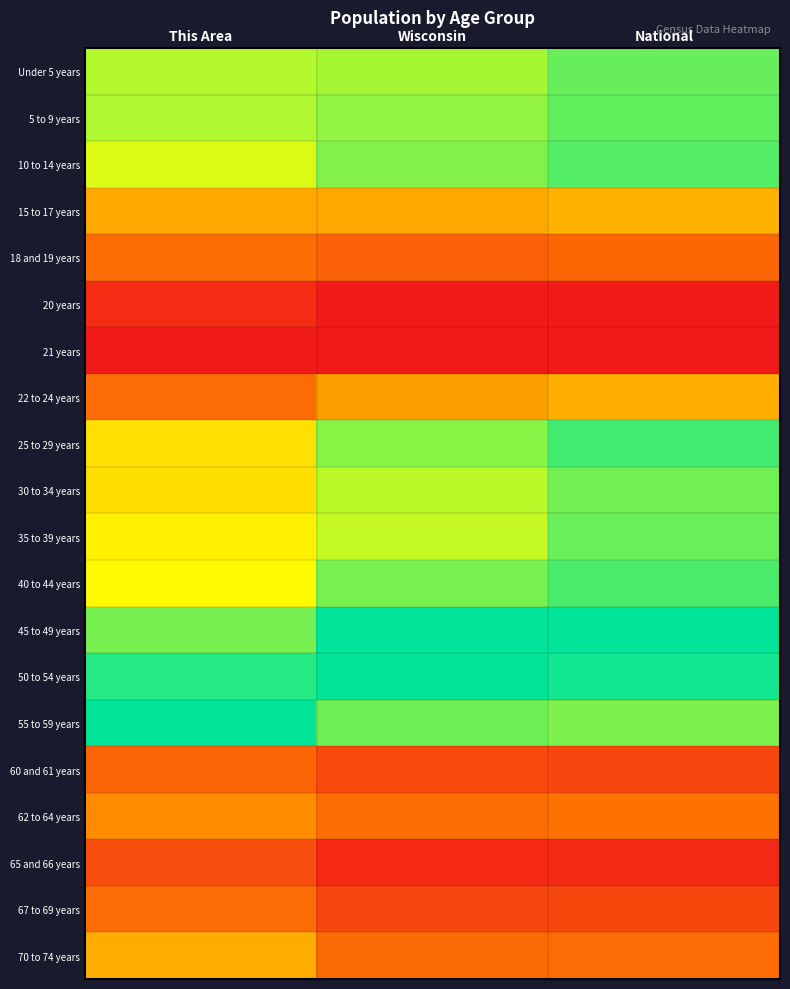

Reading left to right, extract all data points from this chart.

Under 5 years: This Area=0.8	Wisconsin=0.8	National=0.9
5 to 9 years: This Area=0.8	Wisconsin=0.8	National=0.9
10 to 14 years: This Area=0.7	Wisconsin=0.8	National=0.9
15 to 17 years: This Area=0.4	Wisconsin=0.4	National=0.5
18 and 19 years: This Area=0.3	Wisconsin=0.2	National=0.3
20 years: This Area=0.1	Wisconsin=0.0	National=0.0
21 years: This Area=0.0	Wisconsin=0.0	National=0.0
22 to 24 years: This Area=0.3	Wisconsin=0.4	National=0.5
25 to 29 years: This Area=0.6	Wisconsin=0.8	National=0.9
30 to 34 years: This Area=0.6	Wisconsin=0.8	National=0.9
35 to 39 years: This Area=0.6	Wisconsin=0.7	National=0.9
40 to 44 years: This Area=0.7	Wisconsin=0.8	National=0.9
45 to 49 years: This Area=0.8	Wisconsin=1.0	National=1.0
50 to 54 years: This Area=0.9	Wisconsin=1.0	National=1.0
55 to 59 years: This Area=1.0	Wisconsin=0.9	National=0.8
60 and 61 years: This Area=0.2	Wisconsin=0.2	National=0.2
62 to 64 years: This Area=0.4	Wisconsin=0.3	National=0.3
65 and 66 years: This Area=0.2	Wisconsin=0.1	National=0.1
67 to 69 years: This Area=0.3	Wisconsin=0.1	National=0.2
70 to 74 years: This Area=0.4	Wisconsin=0.3	National=0.3